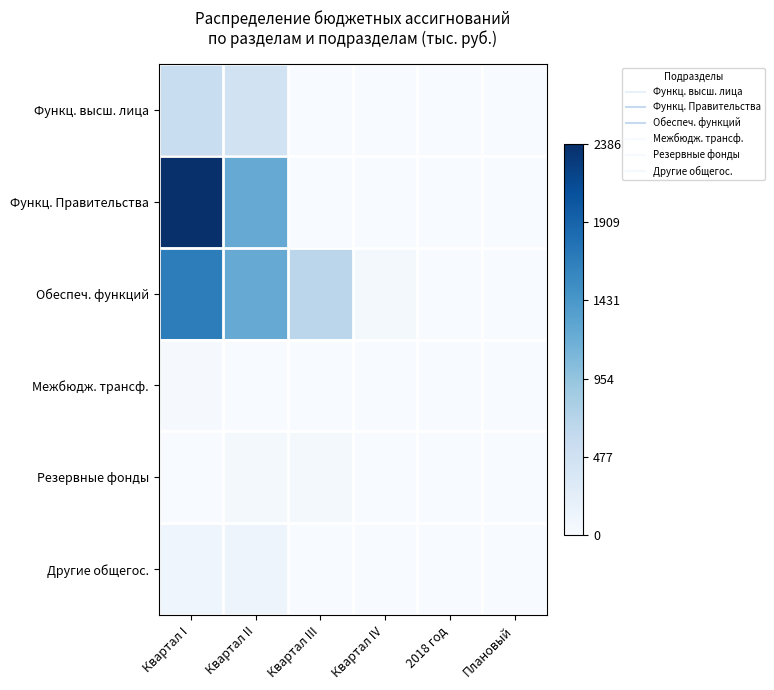

Count the number of data series in this chart.

6